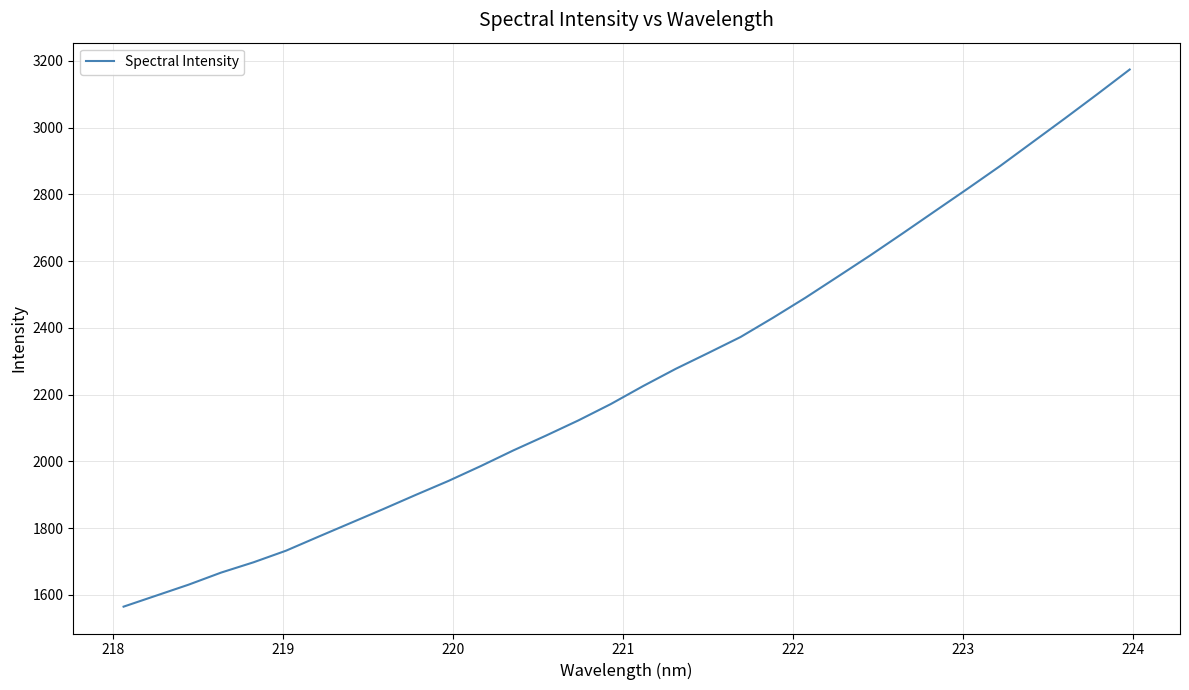

What is the difference between the maximum and minimum values?

1609.5